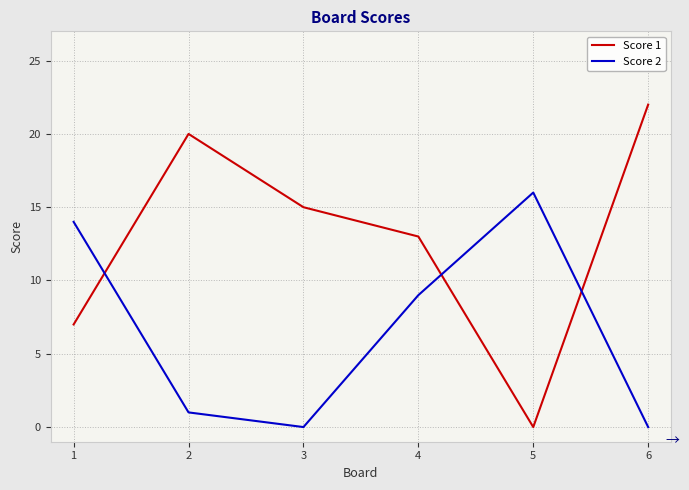

What is the highest value of the Score 1 series?

22